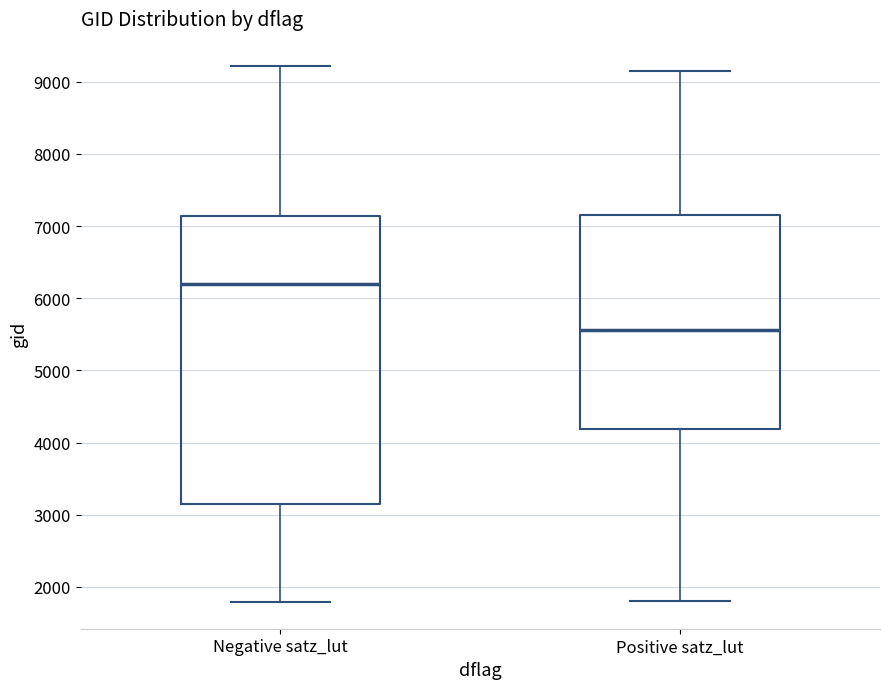

Comparing the boxes themselves (not the whiskers), which one is the tallest?

Negative satz_lut